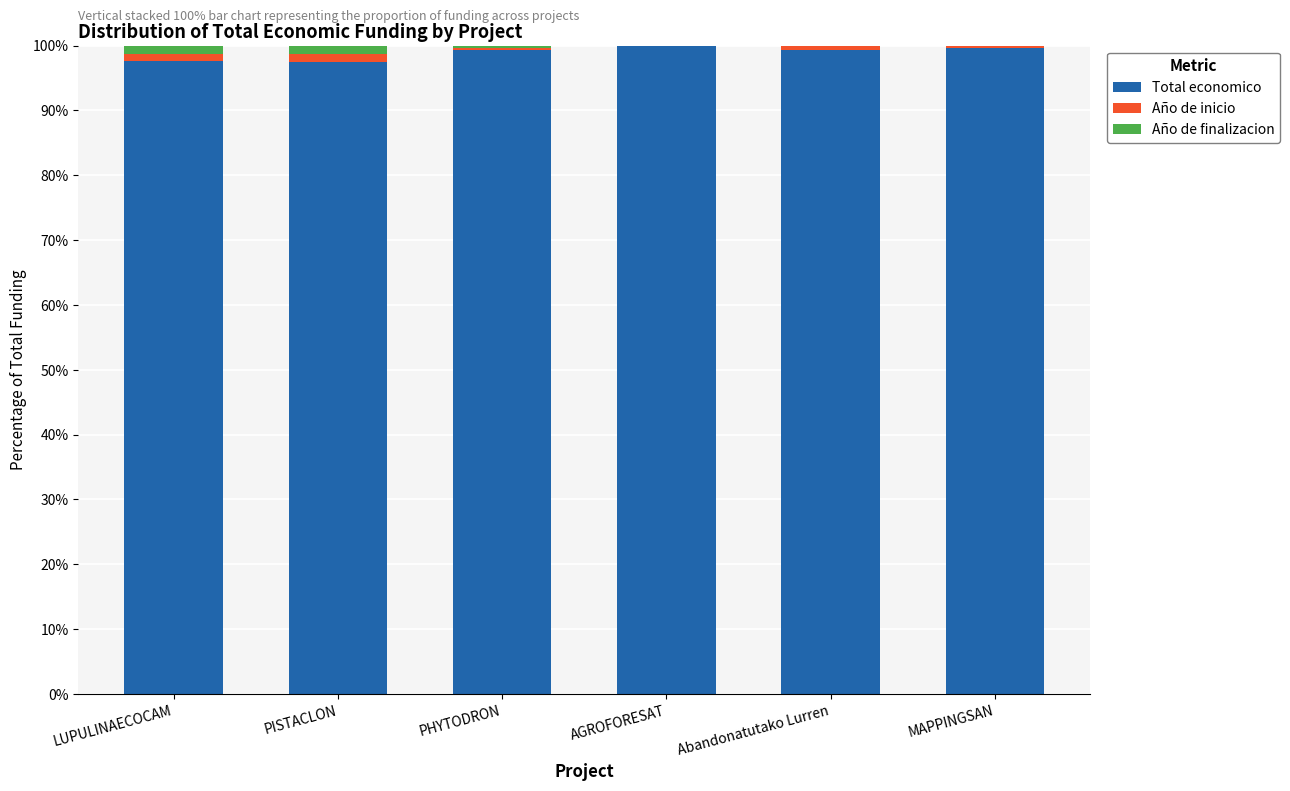

Are the bars horizontal?

No